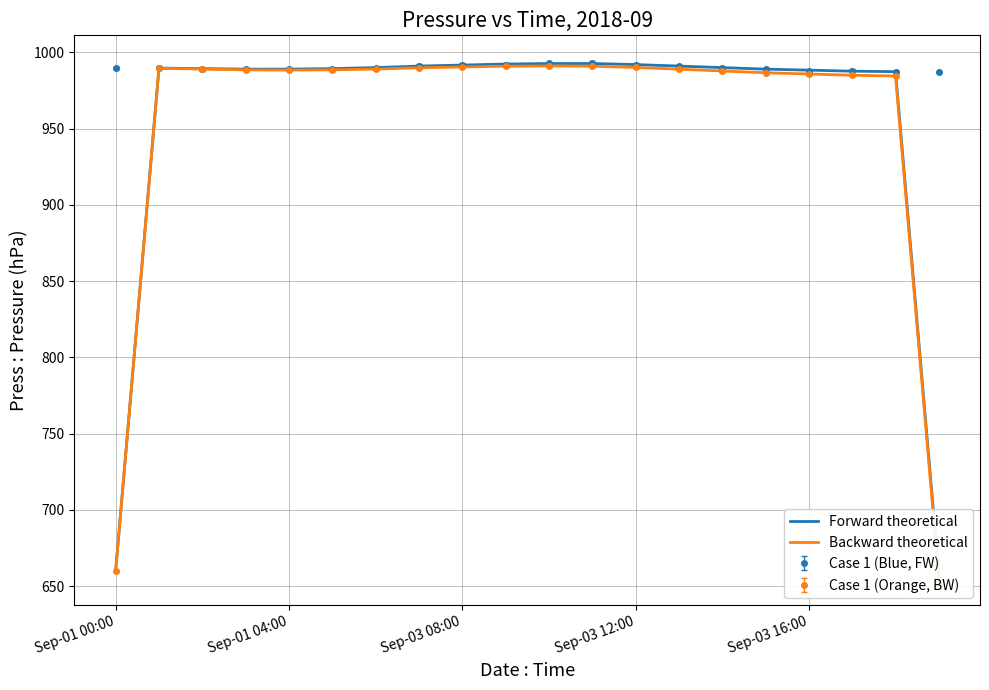

True or false: Forward theoretical and Backward theoretical intersect in this chart.

False